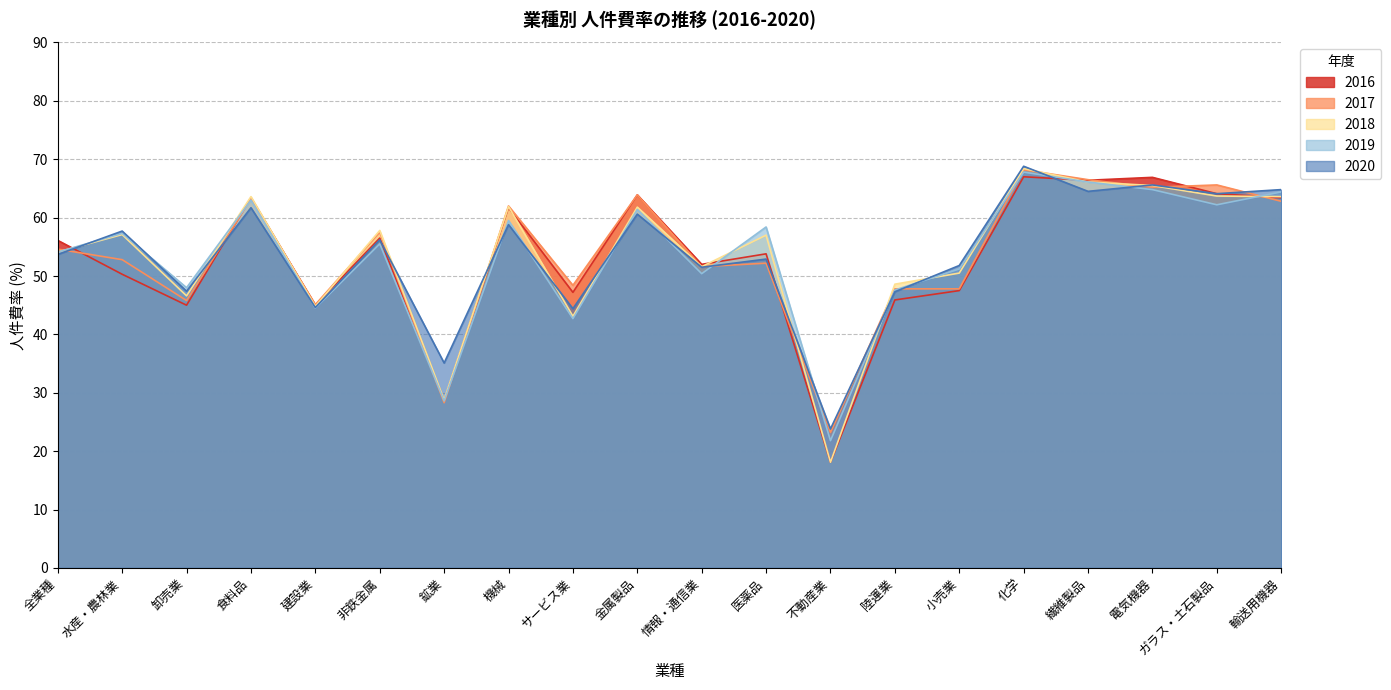

Read the 2019 value at 情報・通信業.

50.4